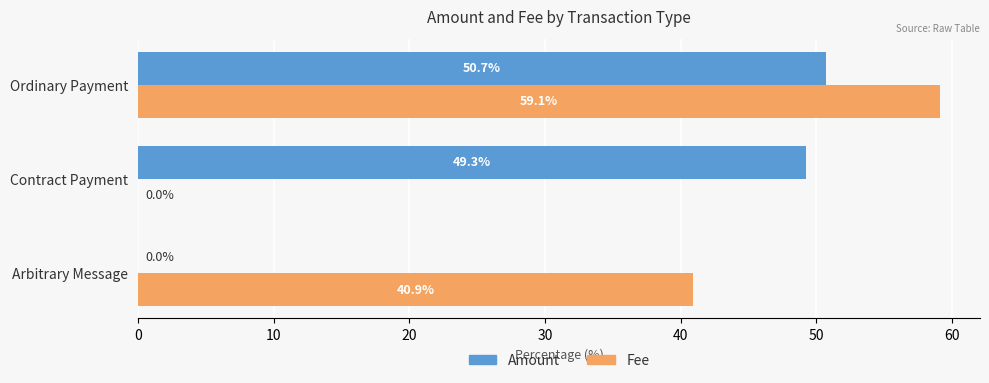

Where is Amount nearest to the value 25?

Contract Payment